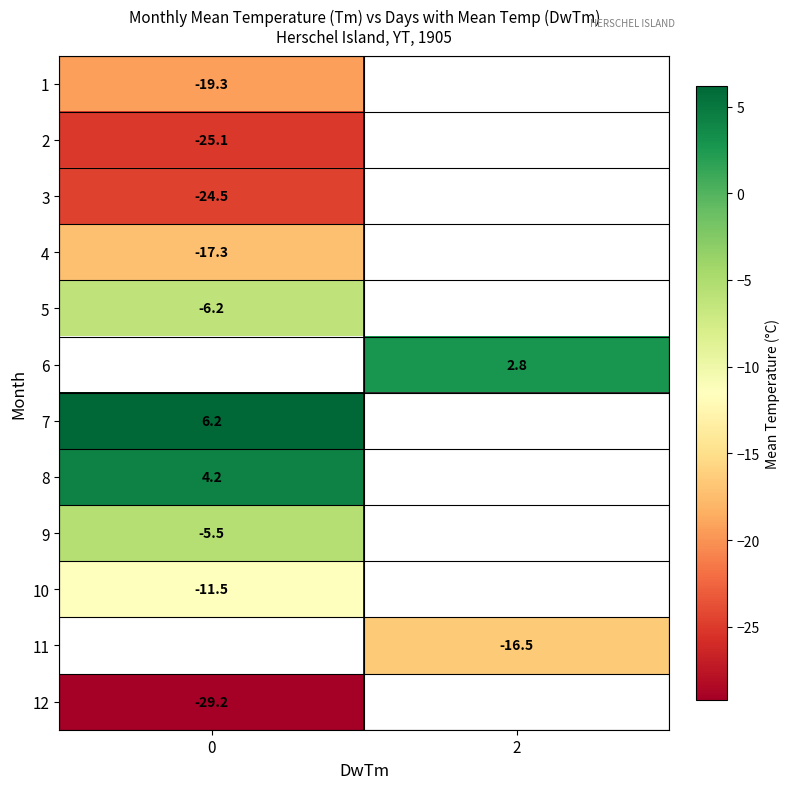

What is the smallest value displayed?

-29.2